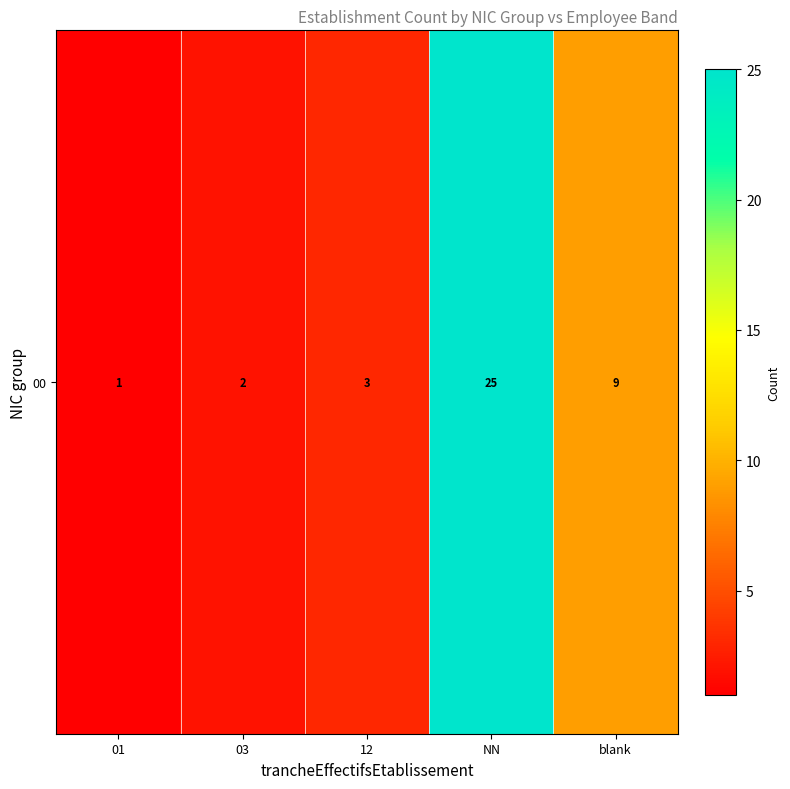

True or false: the data shows 2 at blank.

False